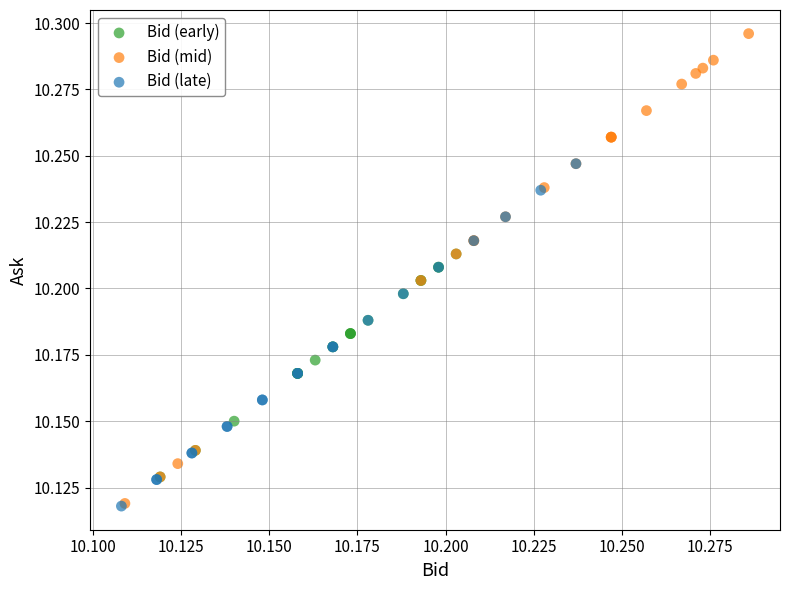

Which series has the largest Y range (max minus min)?

Bid (mid)